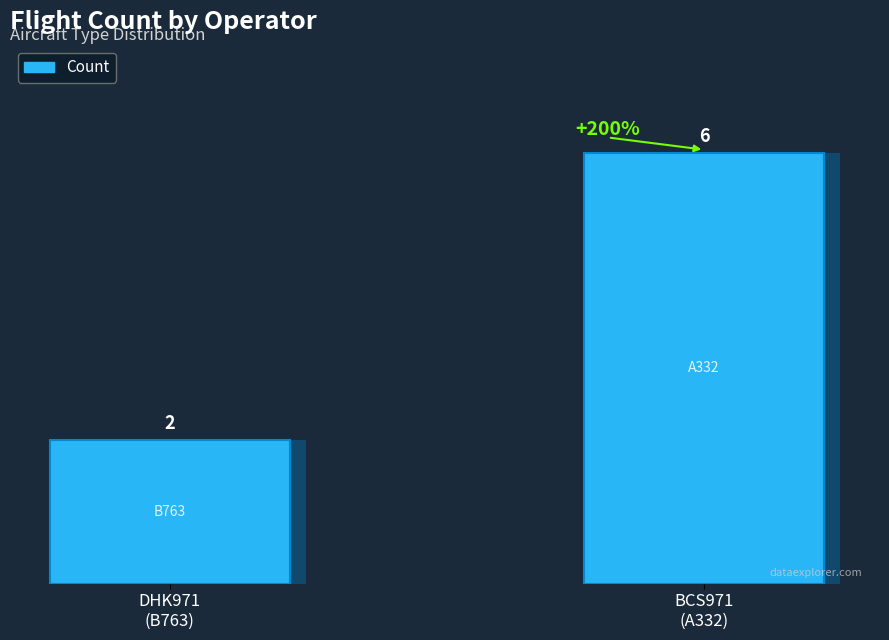

Between DHK971
(B763) and BCS971
(A332), which is larger?

BCS971
(A332)